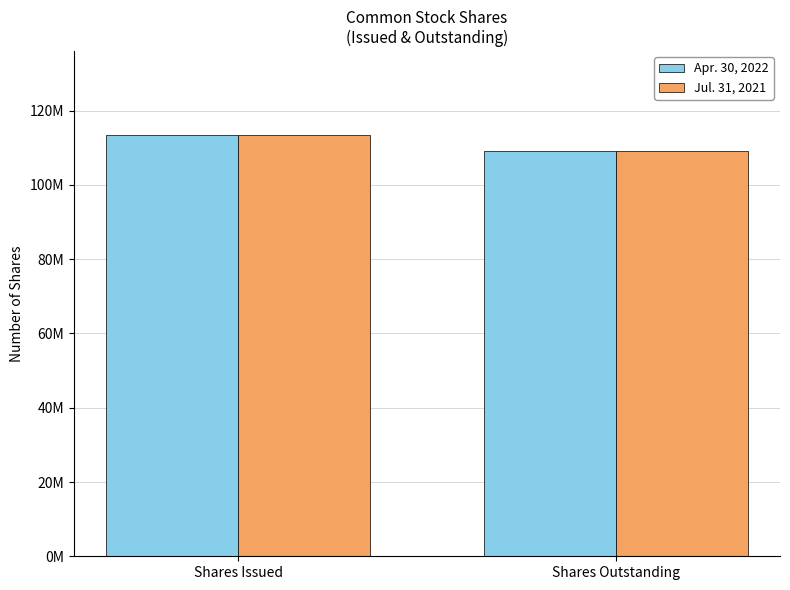

Reading right to left, transcribe all the data shown in this chart.

Apr. 30, 2022: 109077778	113349464
Jul. 31, 2021: 109077778	113349464